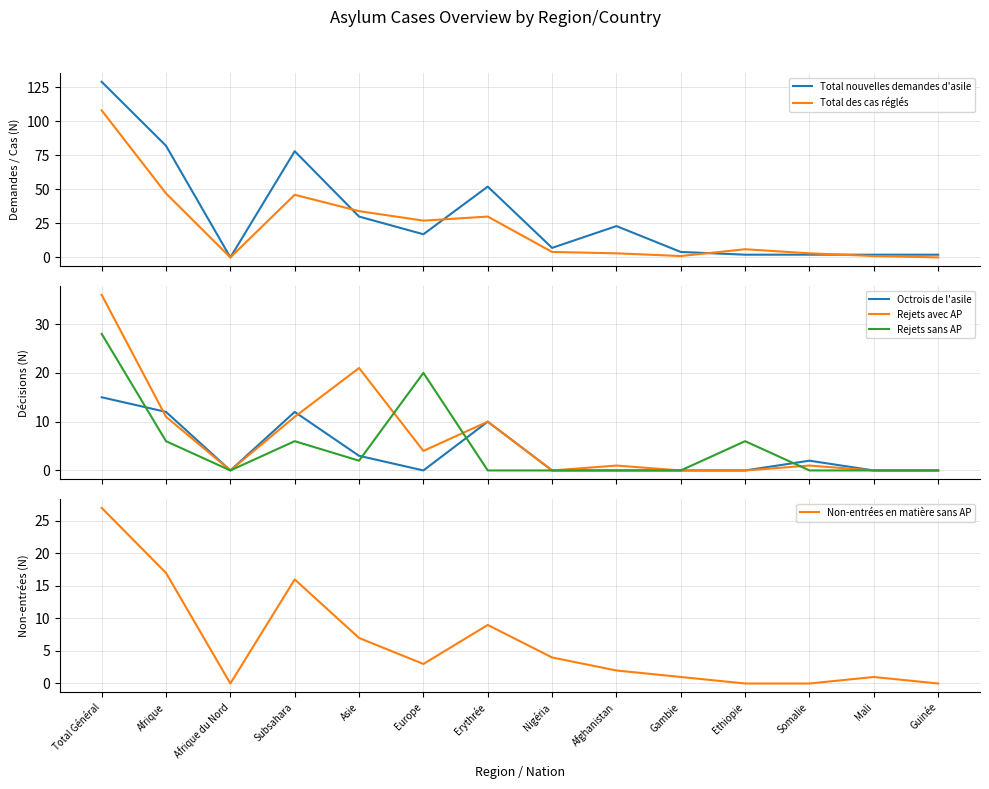

Between which two adjacent categories do Rejets sans AP and Total nouvelles demandes d'asile first intersect?

Asie and Europe